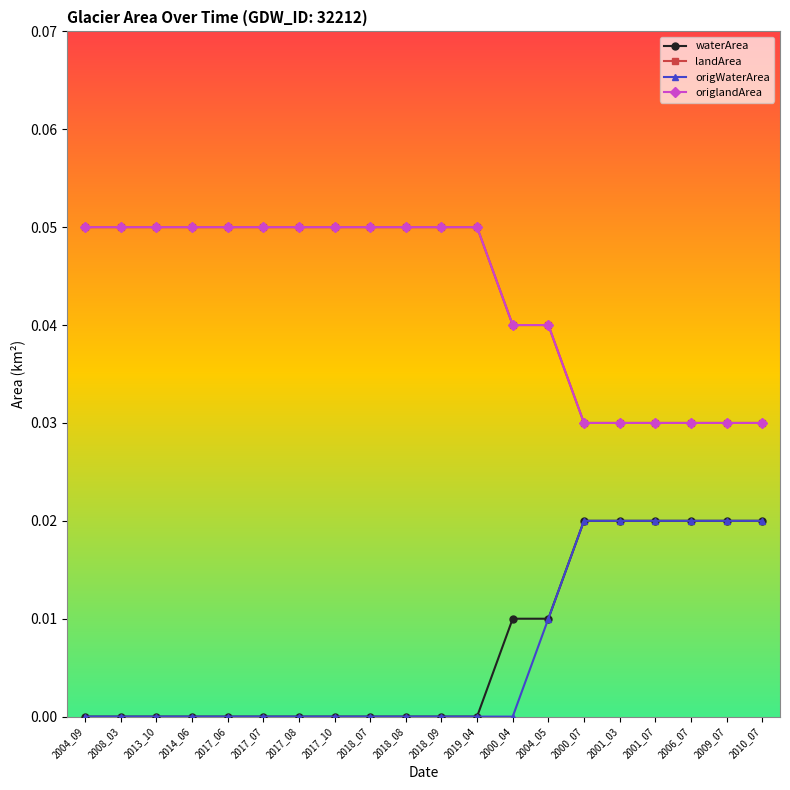

How many data points does each series have?

20